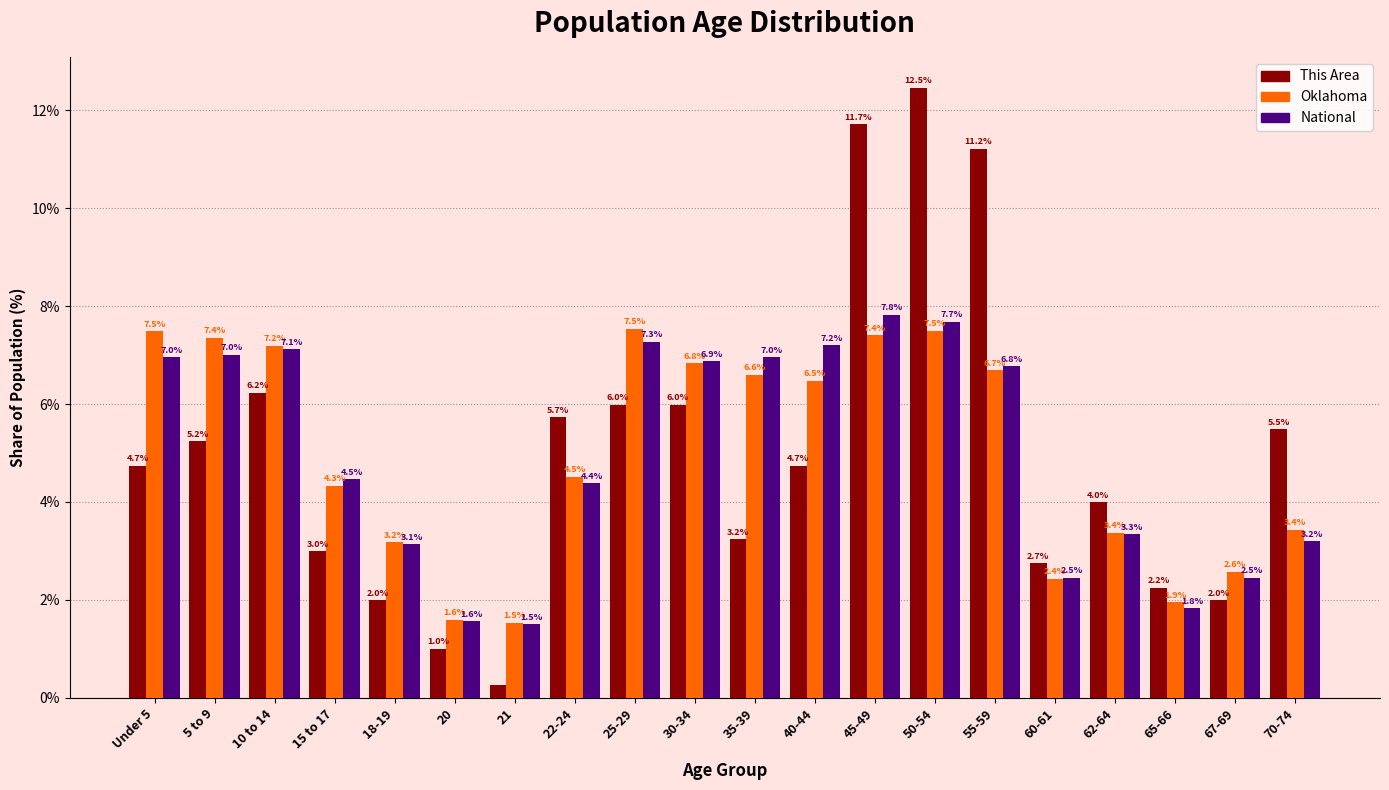

What is the greatest value displayed?

12.5